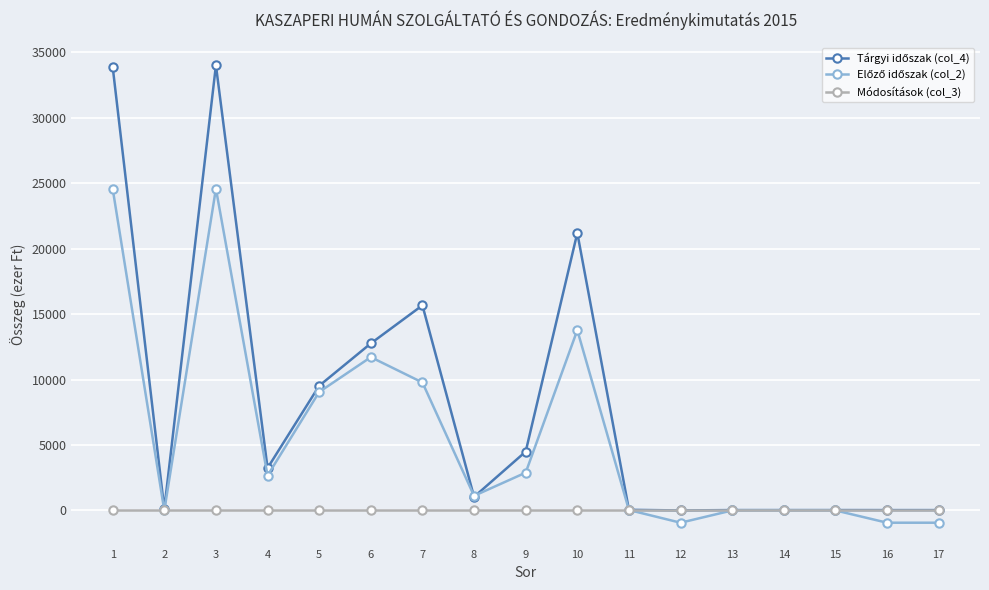

What is the smallest value displayed?

-939